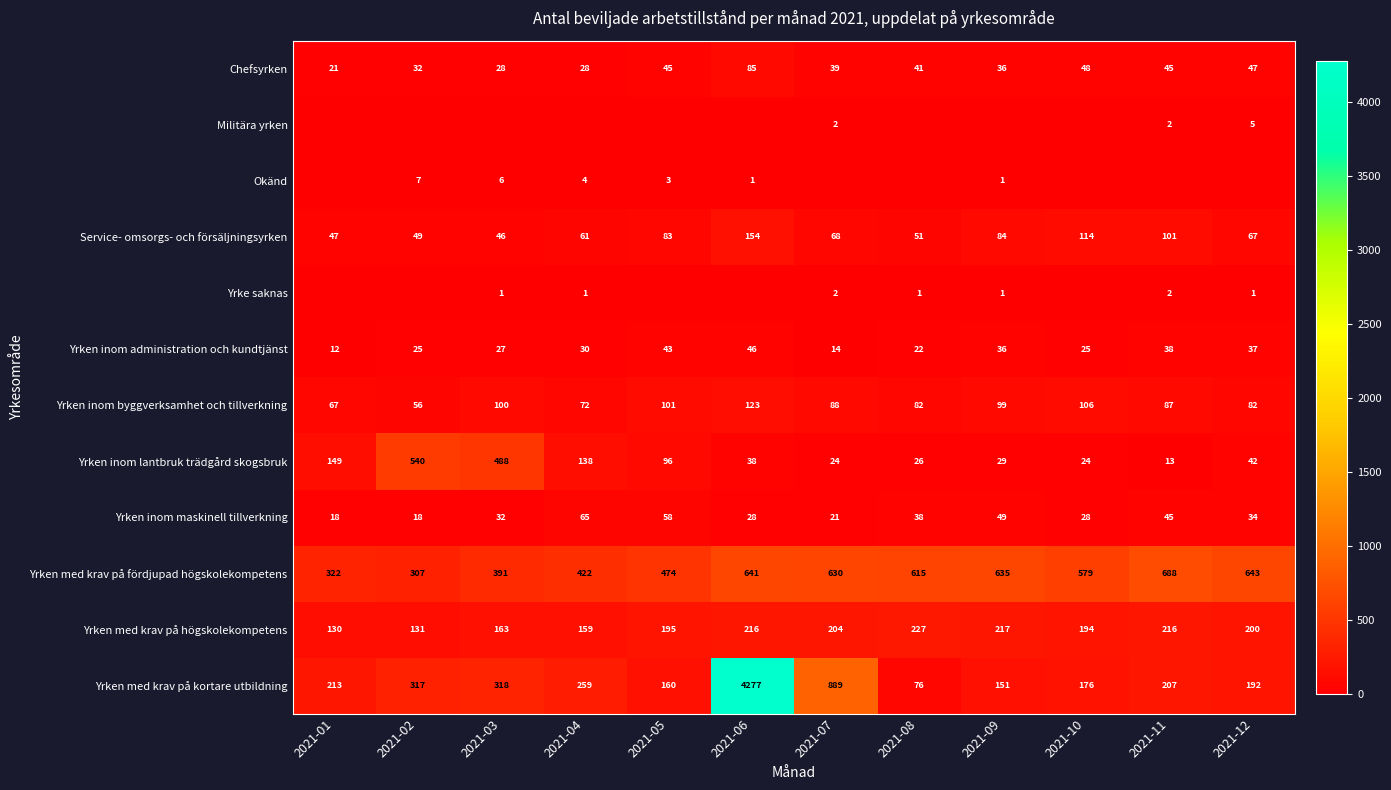

Is the value of Yrken med krav på kortare utbildning at 2021-04 greater than the value of Yrken med krav på fördjupad högskolekompetens at 2021-09?

No